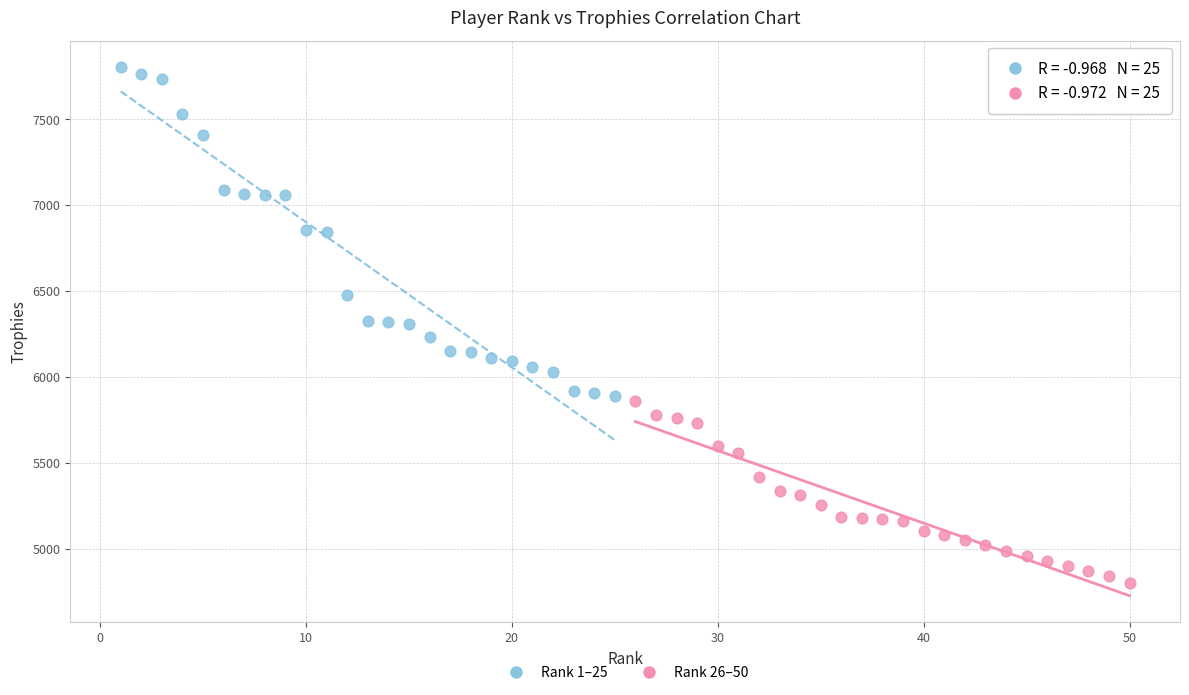

What are all the series names shown in the legend?

Rank 1–25, Rank 26–50